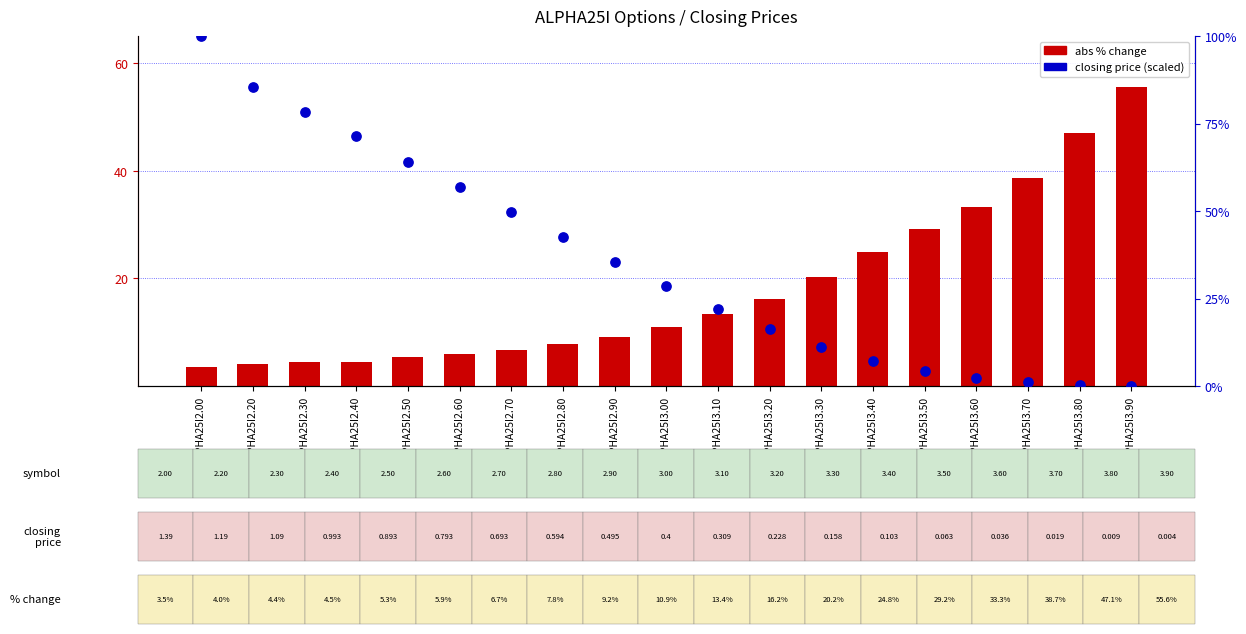

Which series reaches the minimum Y coordinate?

closing price (scaled)